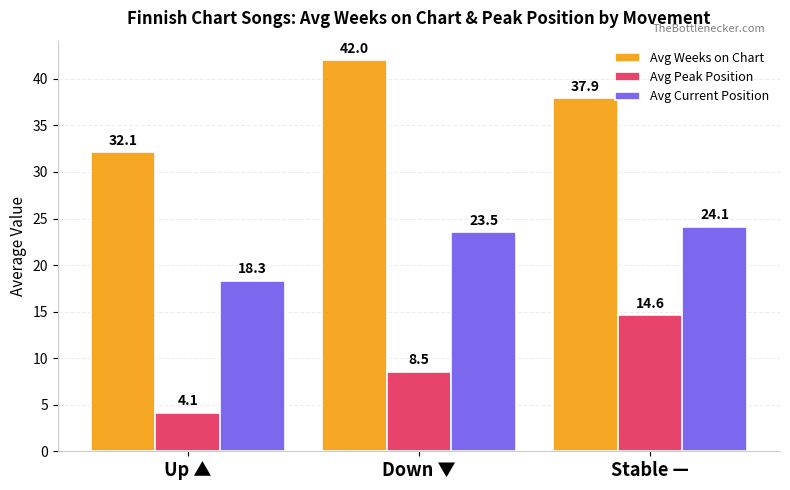

At which category is the sum across all series the highest?

Stable —